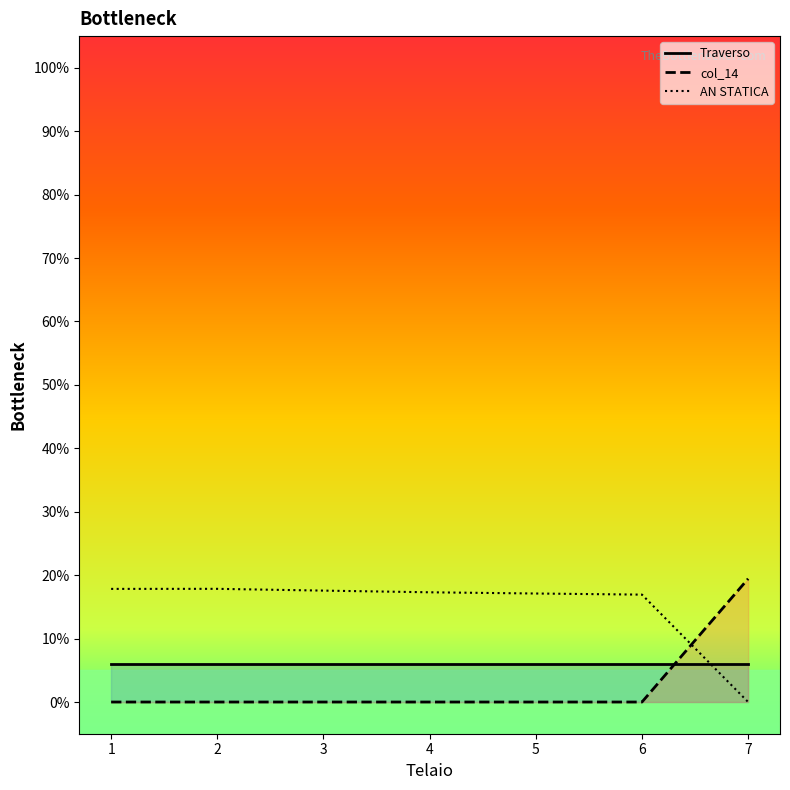

Where is the first local minimum for Traverso?

1